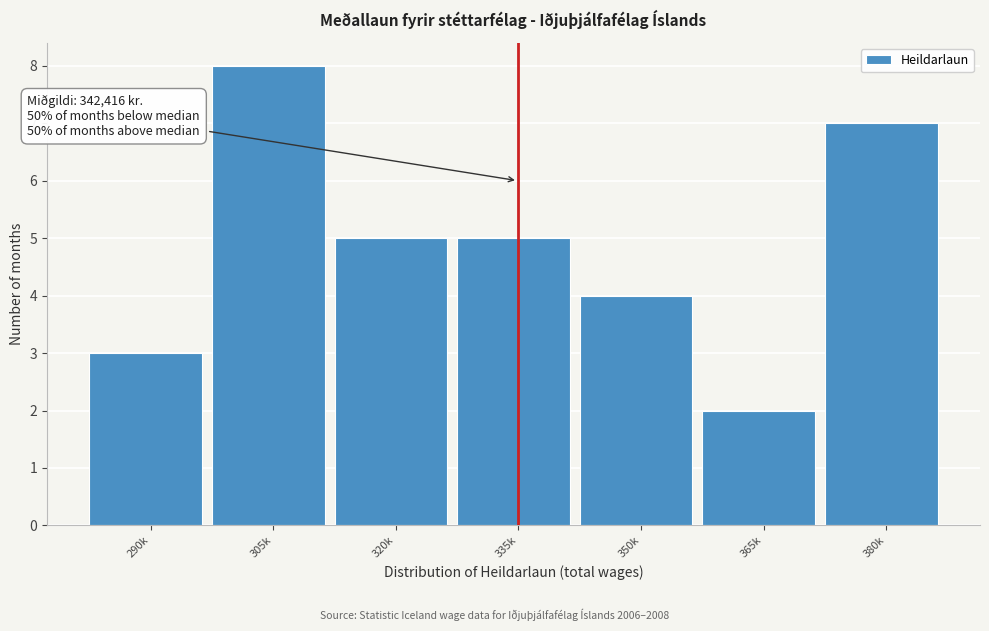

Reading left to right, list all the values displayed in this chart.

3	8	5	5	4	2	7